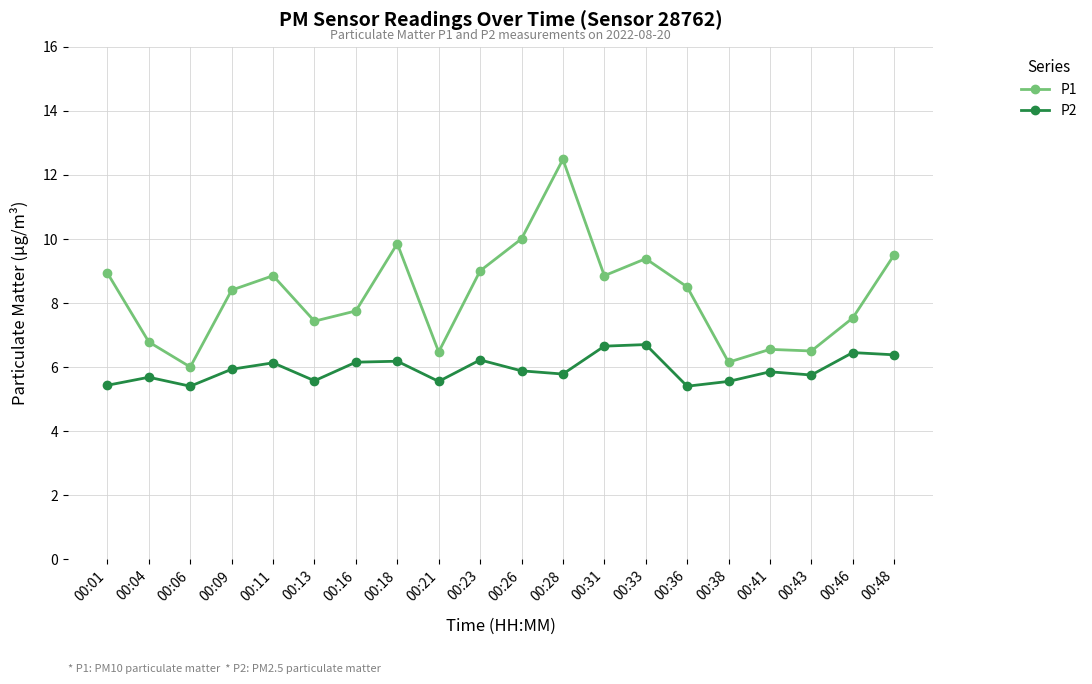

What is the sum of all P1 values?

164.9